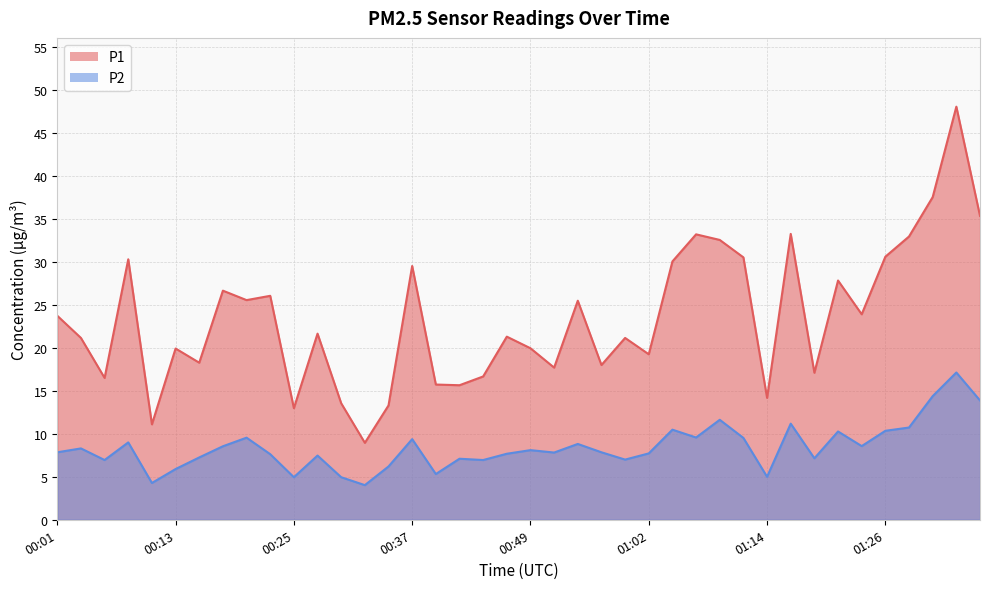

True or false: P2 has a value of 9.5 at 01:11.

True